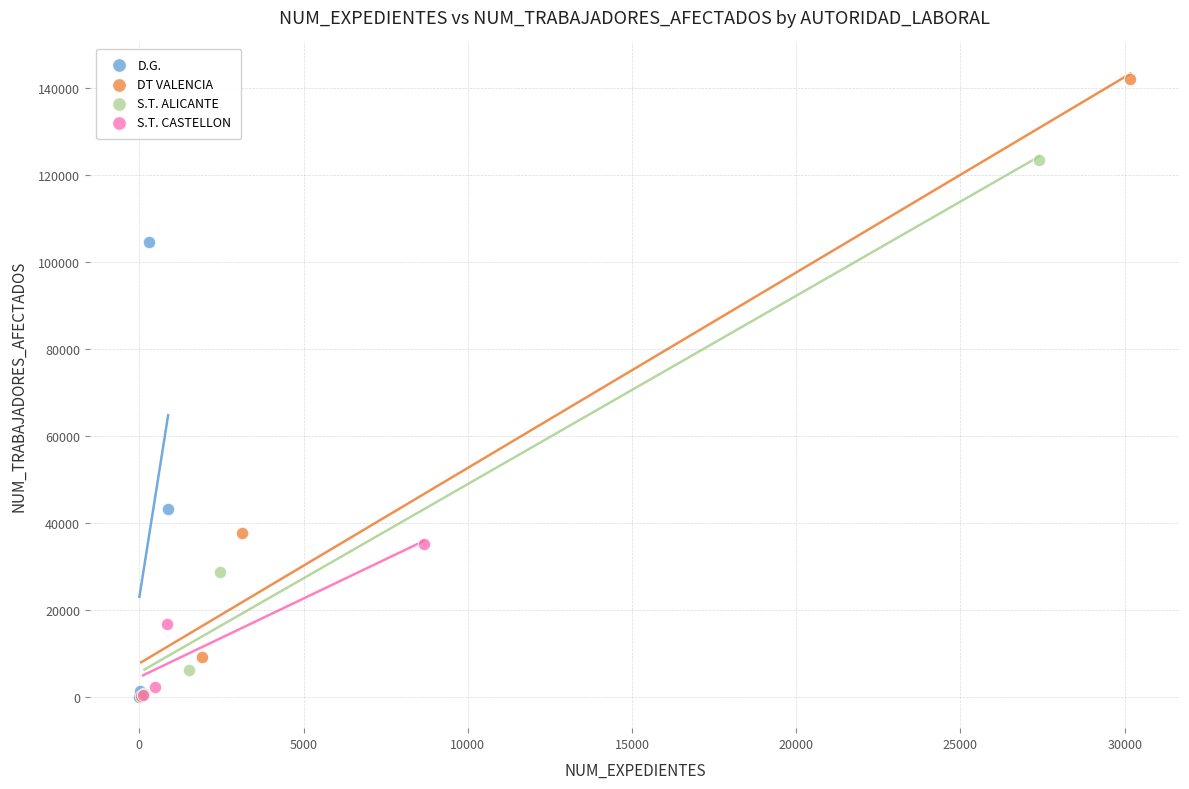

Which series has the largest Y range (max minus min)?

DT VALENCIA